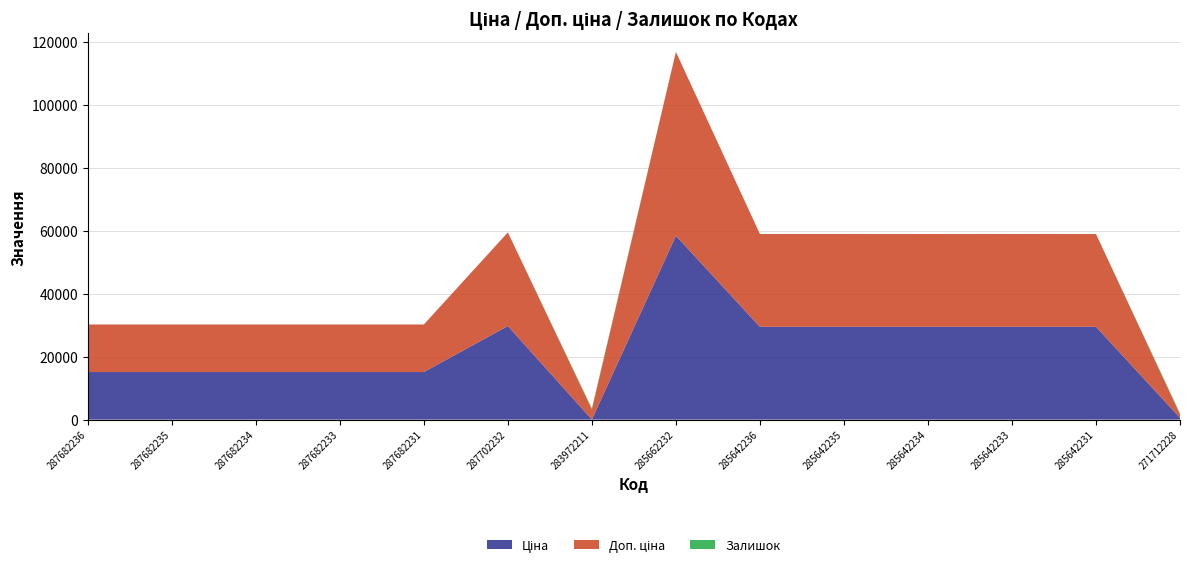

Reading right to left, what are all the values shown in this chart?

Ціна: 271712228=589.9	285642231=29491.5	285642233=29491.5	285642234=29491.5	285642235=29491.5	285642236=29491.5	285662232=58426.5	283972211=32.0	287702232=29747.2	287682231=15120.0	287682233=15120.0	287682234=15120.0	287682235=15120.0	287682236=15120.0
Доп. ціна: 271712228=1081.7	285642231=29491.5	285642233=29491.5	285642234=29491.5	285642235=29491.5	285642236=29491.5	285662232=58426.5	283972211=3205.0	287702232=29747.2	287682231=15120.0	287682233=15120.0	287682234=15120.0	287682235=15120.0	287682236=15120.0
Залишок: 271712228=333.0	285642231=4.0	285642233=13.0	285642234=0.0	285642235=11.0	285642236=11.0	285662232=12.0	283972211=360.0	287702232=0.0	287682231=0.0	287682233=0.0	287682234=0.0	287682235=0.0	287682236=0.0